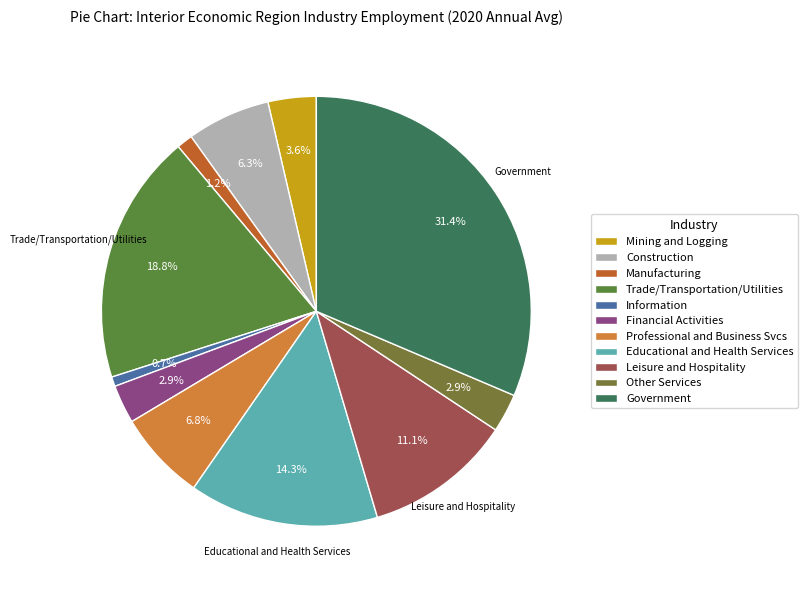

What percentage is NOT represented by Mining and Logging?

96.4%